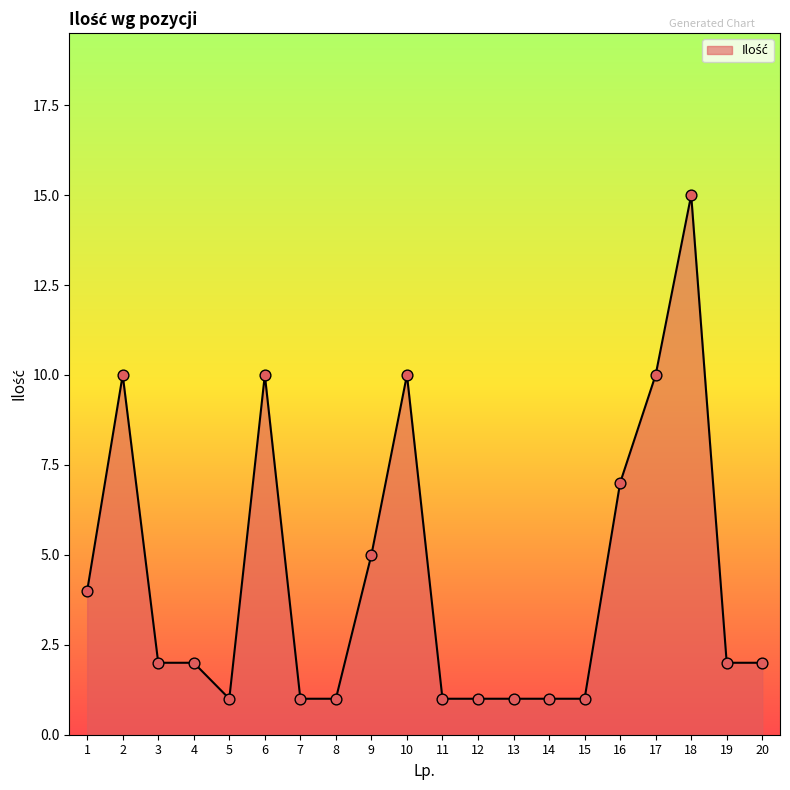

What is the change in value from 2 to 7?

-9